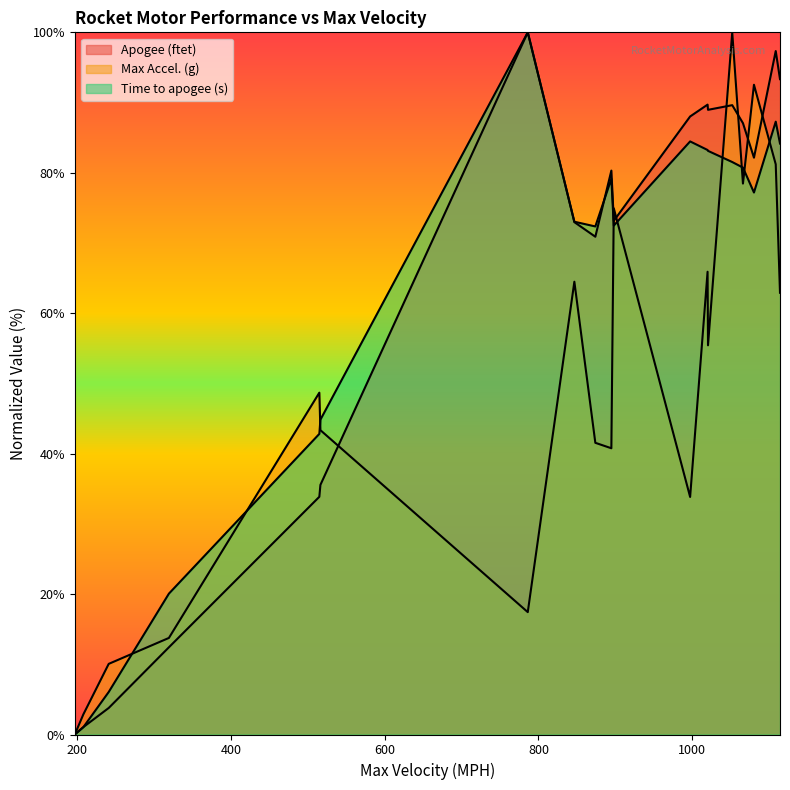

Which label corresponds to the smallest value in the chart?

G69N